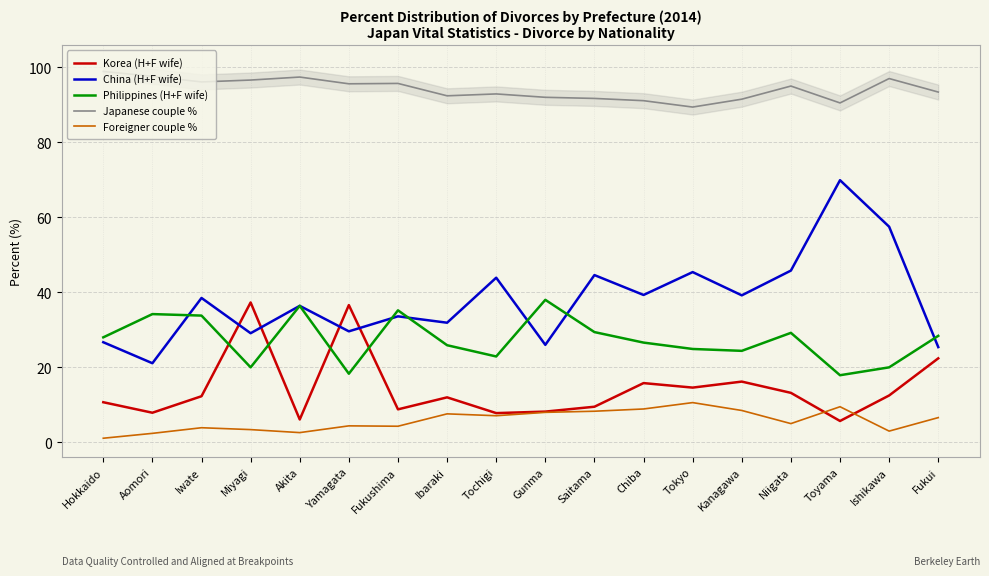

In Philippines (H+F wife), how many points are higher than both neighbors (excluding endpoints)?

5